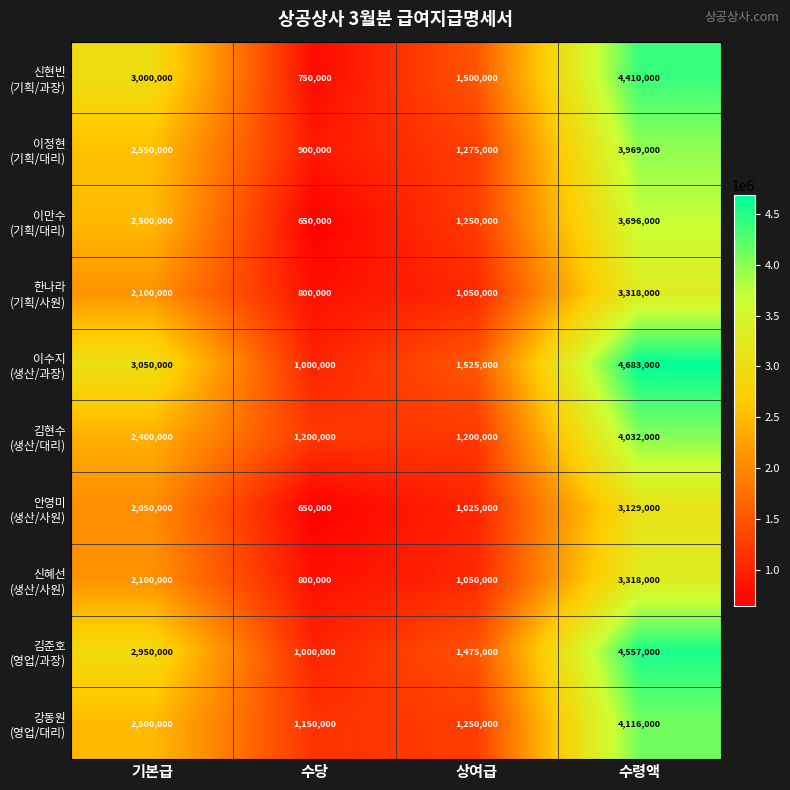

Which category has the lowest value across all series?

수당